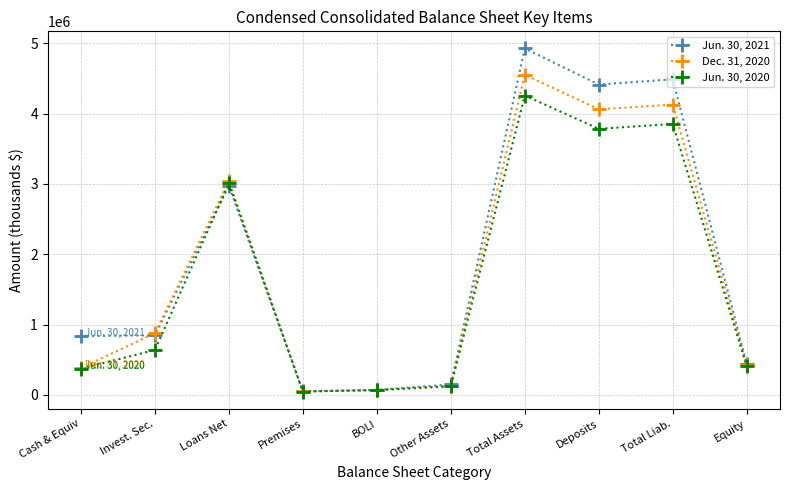

What is the spread (max minus min) of values at Total Assets?

668610